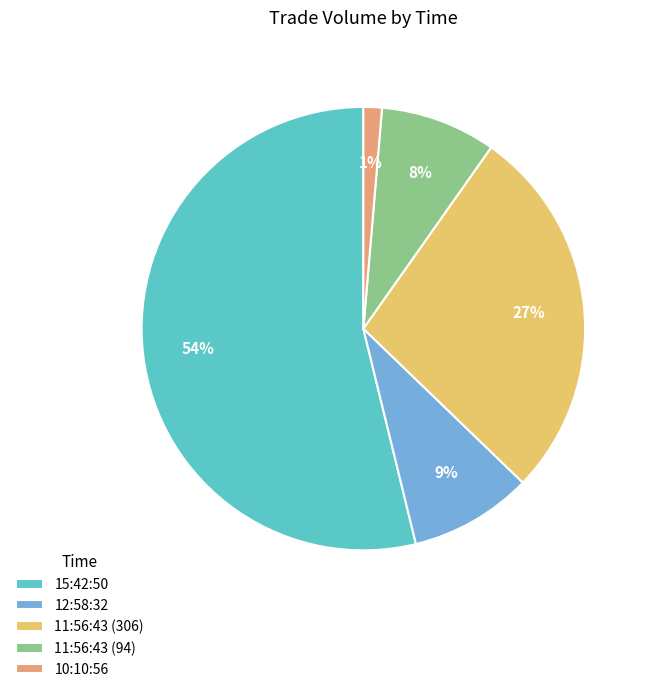

Do 10:10:56 and 15:42:50 together represent more than half of the pie?

Yes